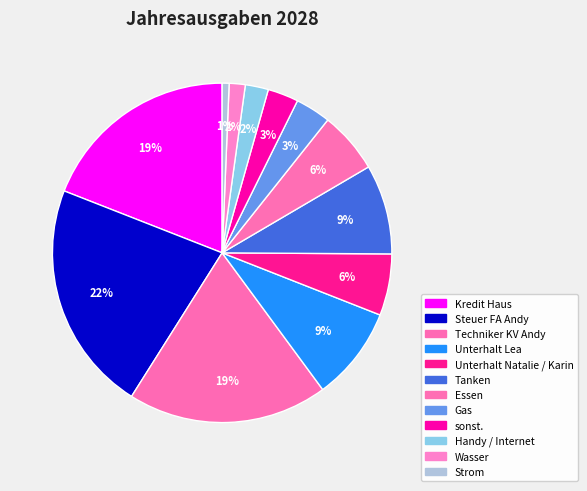

To the nearest percent, what percentage of the pie is Unterhalt Natalie / Karin?

6%